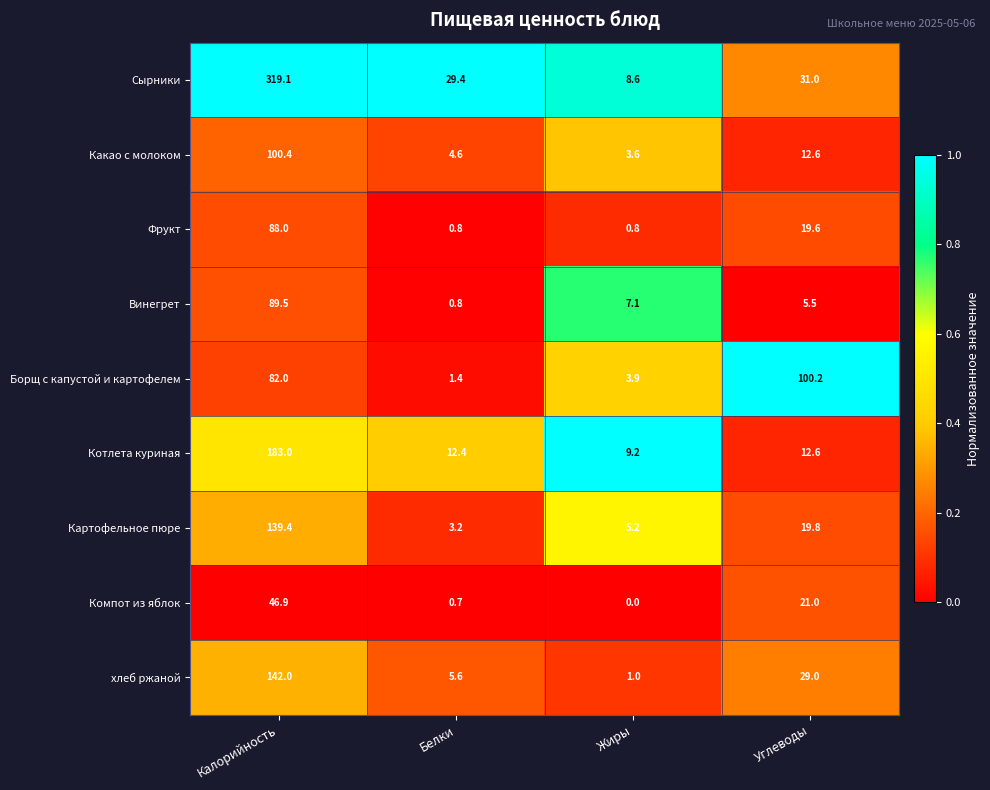

What is the difference between the maximum and minimum values in the Фрукт series?

87.2